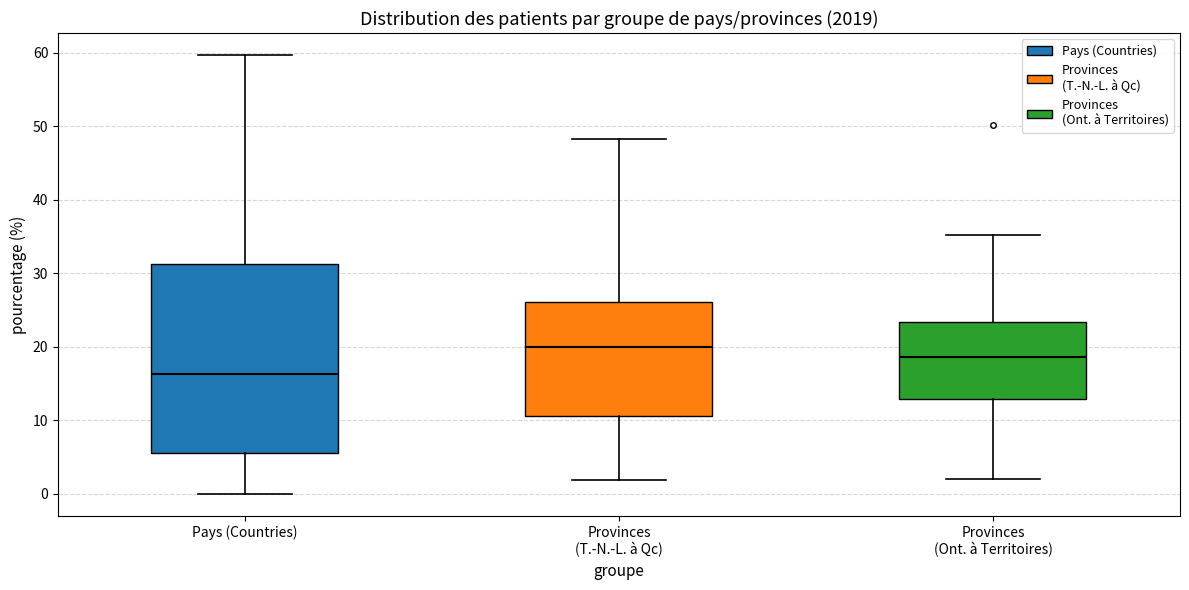

Which box's median line is the highest?

Provinces (T.-N.-L. à Qc)